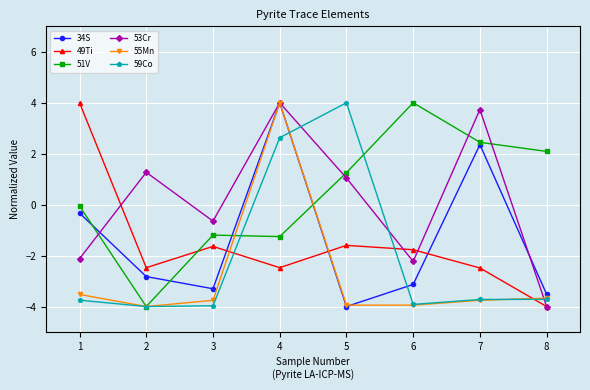

What is the difference between the highest and lowest values at 2?

5.3